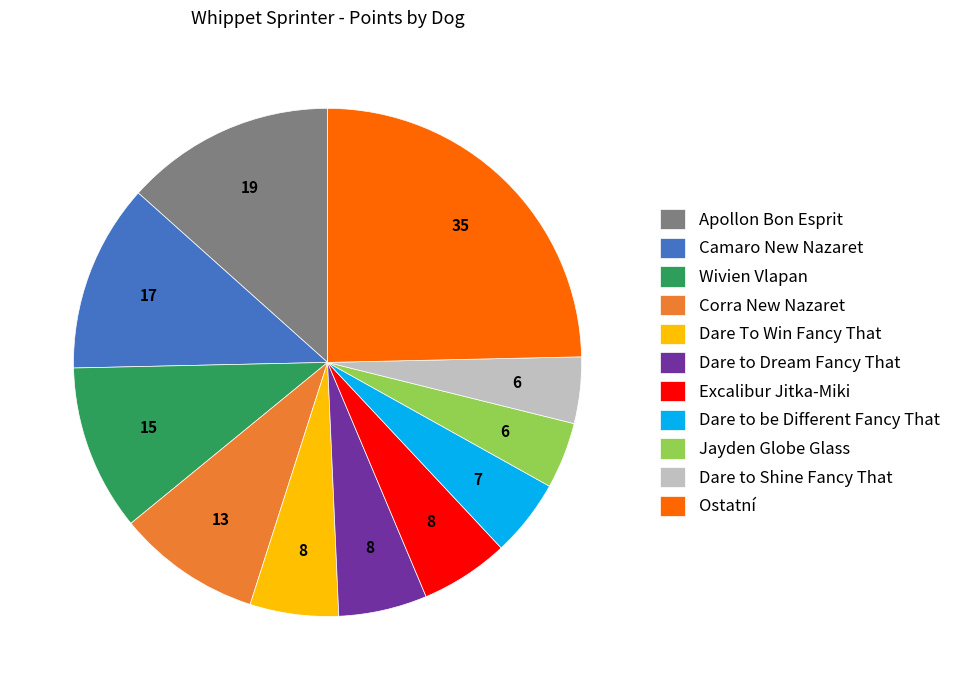

Is Wivien Vlapan the majority of the pie?

No